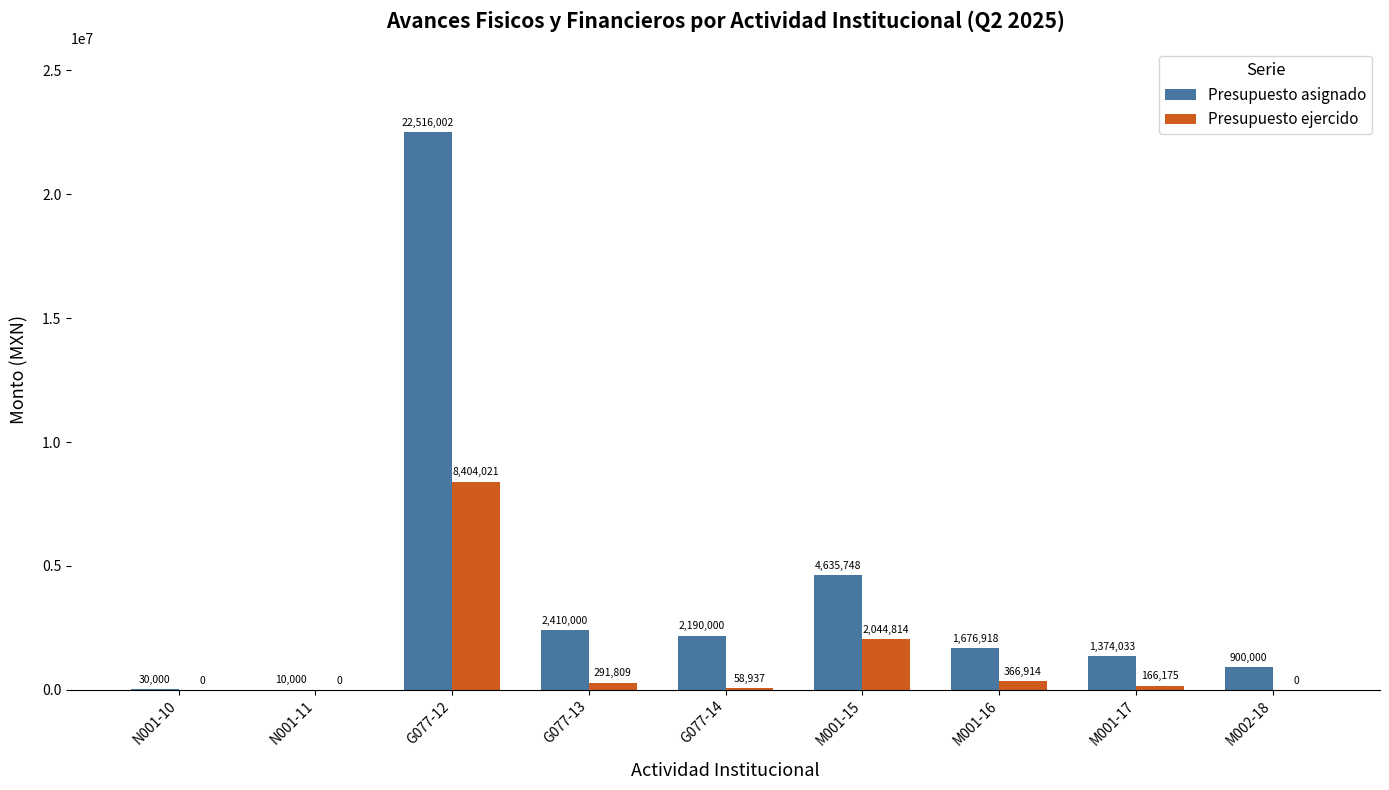

At which label is Presupuesto asignado closest to 11263001?

M001-15